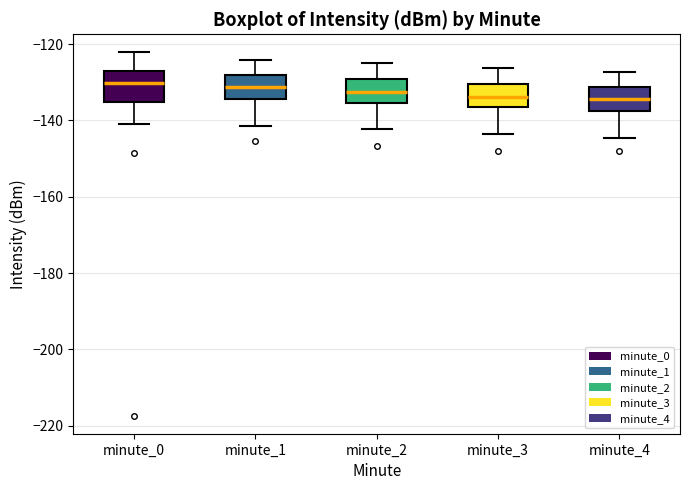

Reading left to right, read every box against the y-axis: the position of its median line, the range the box covers, and the ends of its whiskers. The values are not printed on the chart, so give them approximately, as read against the axis.

minute_0: median -130, box -136 to -126, whiskers -140 to -122
minute_1: median -132, box -134 to -128, whiskers -142 to -124
minute_2: median -132, box -136 to -130, whiskers -142 to -126
minute_3: median -134, box -136 to -130, whiskers -144 to -126
minute_4: median -134, box -138 to -132, whiskers -144 to -128